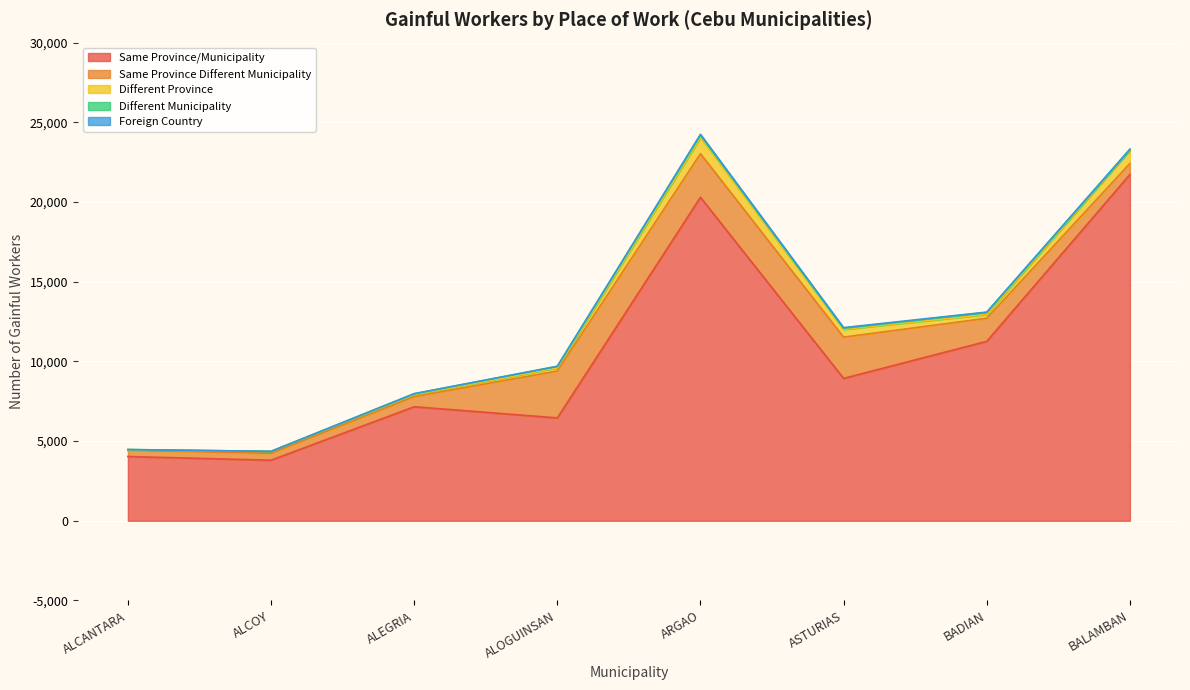

In Same Province/Municipality, how many points are higher than both neighbors (excluding endpoints)?

2